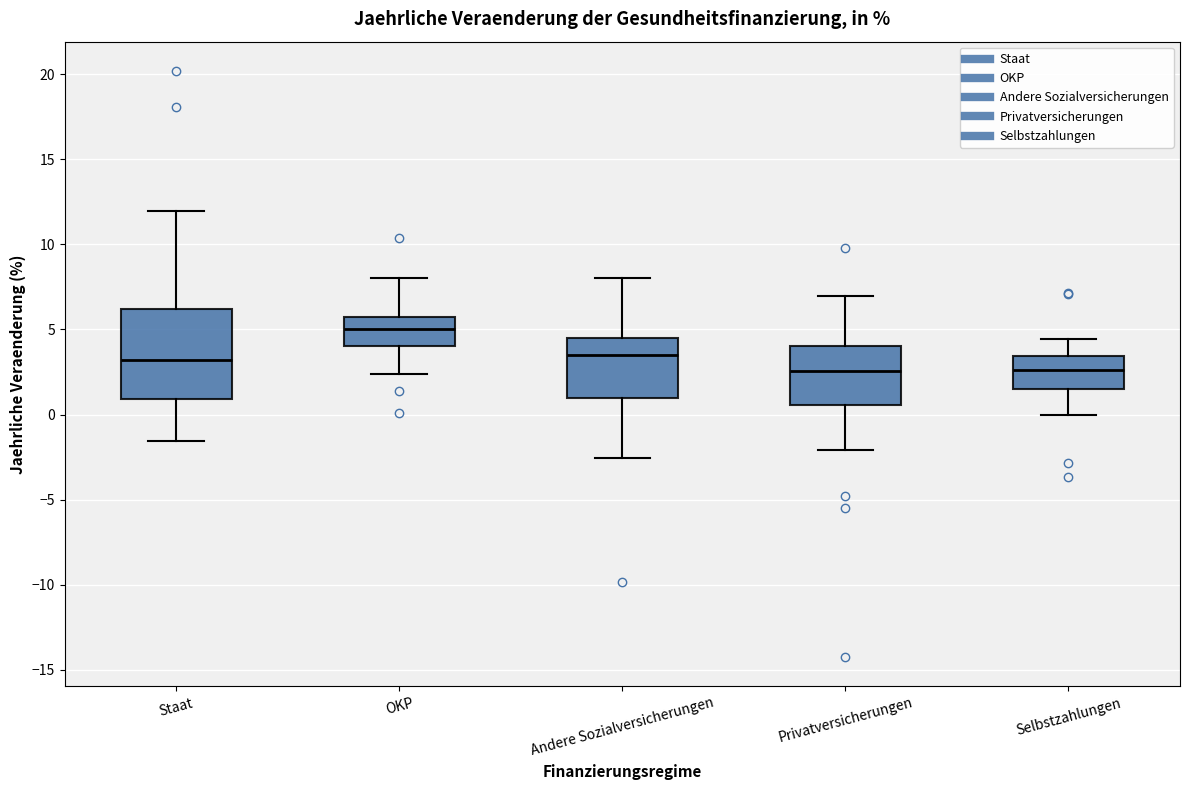

Which box's median line is the highest?

OKP